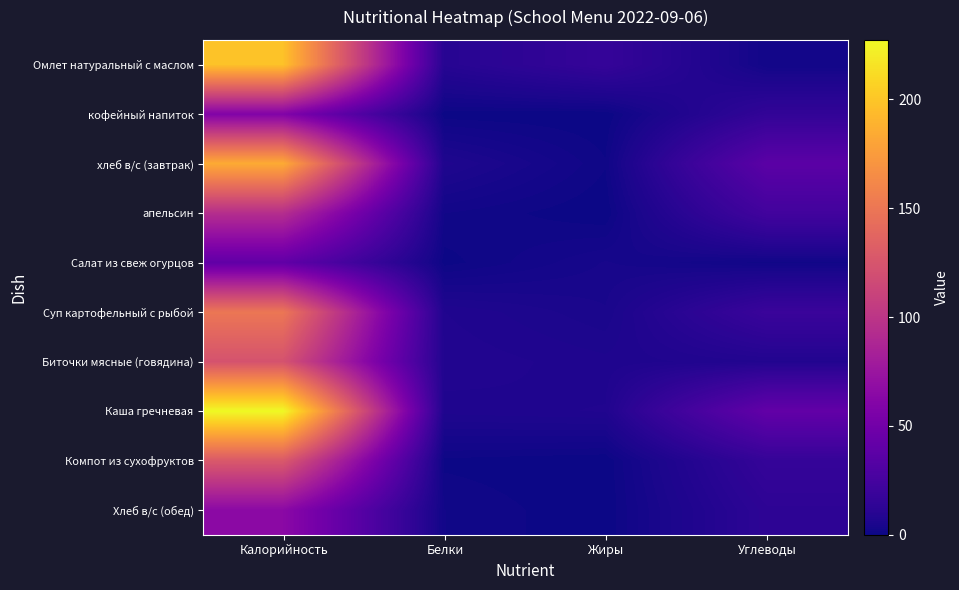

Reading left to right, what are all the values shown in this chart?

Омлет натуральный с маслом: Калорийность=198.0	Белки=10.0	Жиры=16.7	Углеводы=1.9
кофейный напиток: Калорийность=59.0	Белки=0.3	Жиры=0.1	Углеводы=15.2
хлеб в/с (завтрак): Калорийность=184.6	Белки=6.6	Жиры=1.0	Углеводы=37.0
апельсин: Калорийность=94.0	Белки=1.8	Жиры=0.0	Углеводы=23.4
Салат из свеж огурцов: Калорийность=40.4	Белки=0.5	Жиры=3.6	Углеводы=1.4
Суп картофельный с рыбой: Калорийность=150.0	Белки=7.1	Жиры=4.6	Углеводы=19.2
Биточки мясные (говядина): Калорийность=123.0	Белки=7.8	Жиры=6.5	Углеводы=7.9
Каша гречневая: Калорийность=227.3	Белки=6.6	Жиры=7.2	Углеводы=41.2
Компот из сухофруктов: Калорийность=128.0	Белки=0.6	Жиры=0.0	Углеводы=16.5
Хлеб в/с (обед): Калорийность=65.0	Белки=1.8	Жиры=0.0	Углеводы=13.0